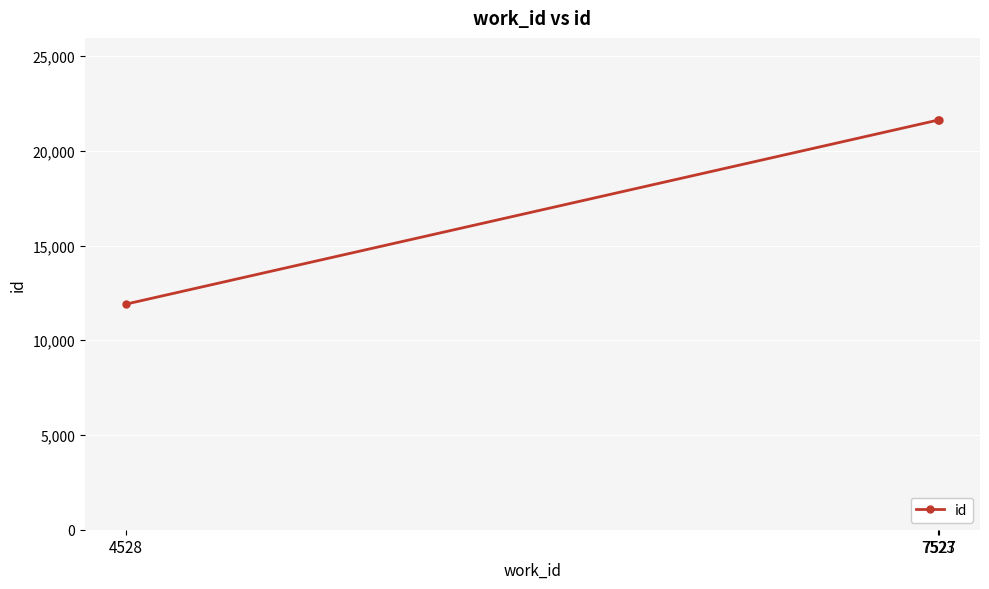

How many lines are shown in the chart?

1